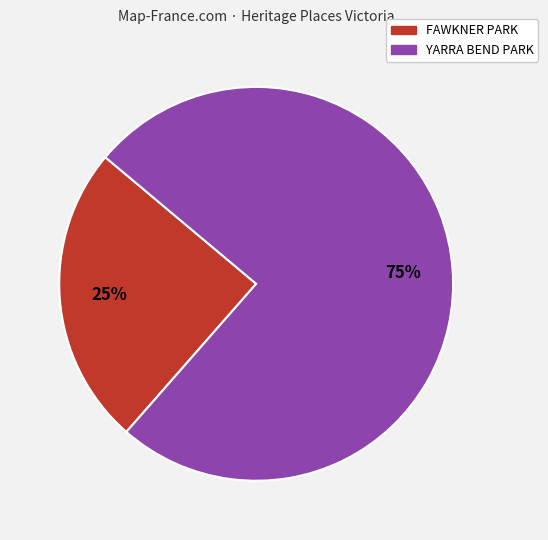

How many segments does this pie chart have?

2